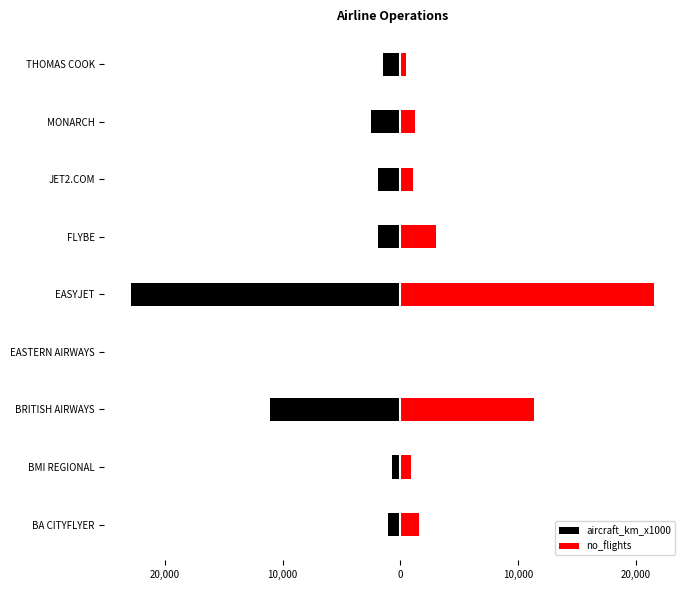

List the series in order of their peak value, highest first.

no_flights, aircraft_km_x1000